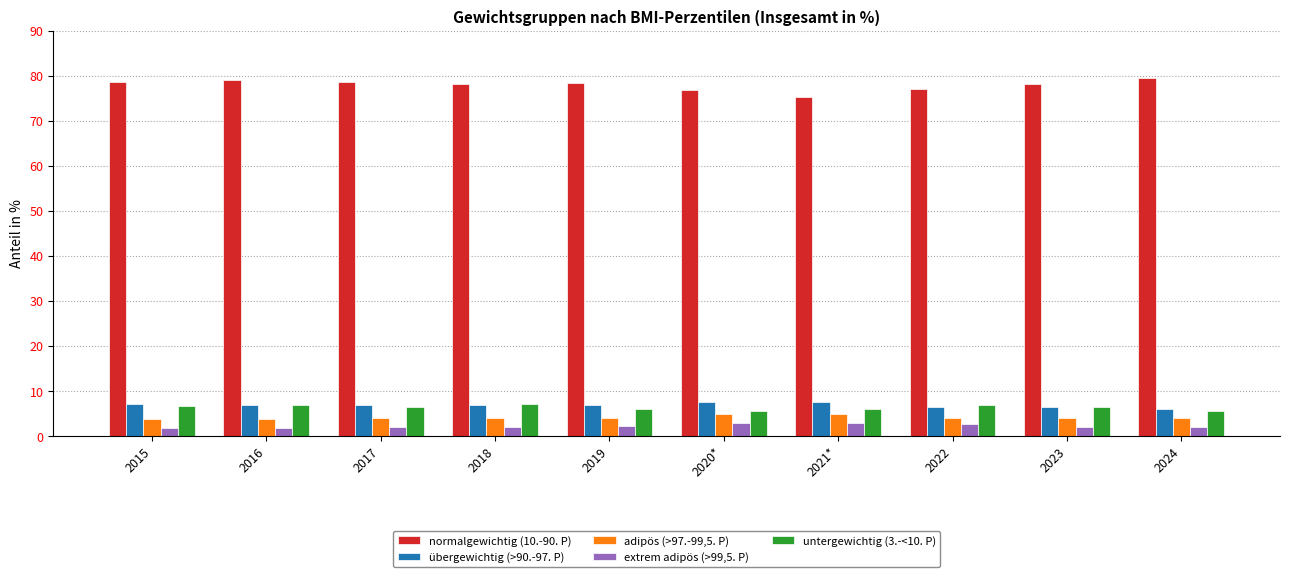

Read the extrem adipös (>99,5. P) value at 2019.

2.2